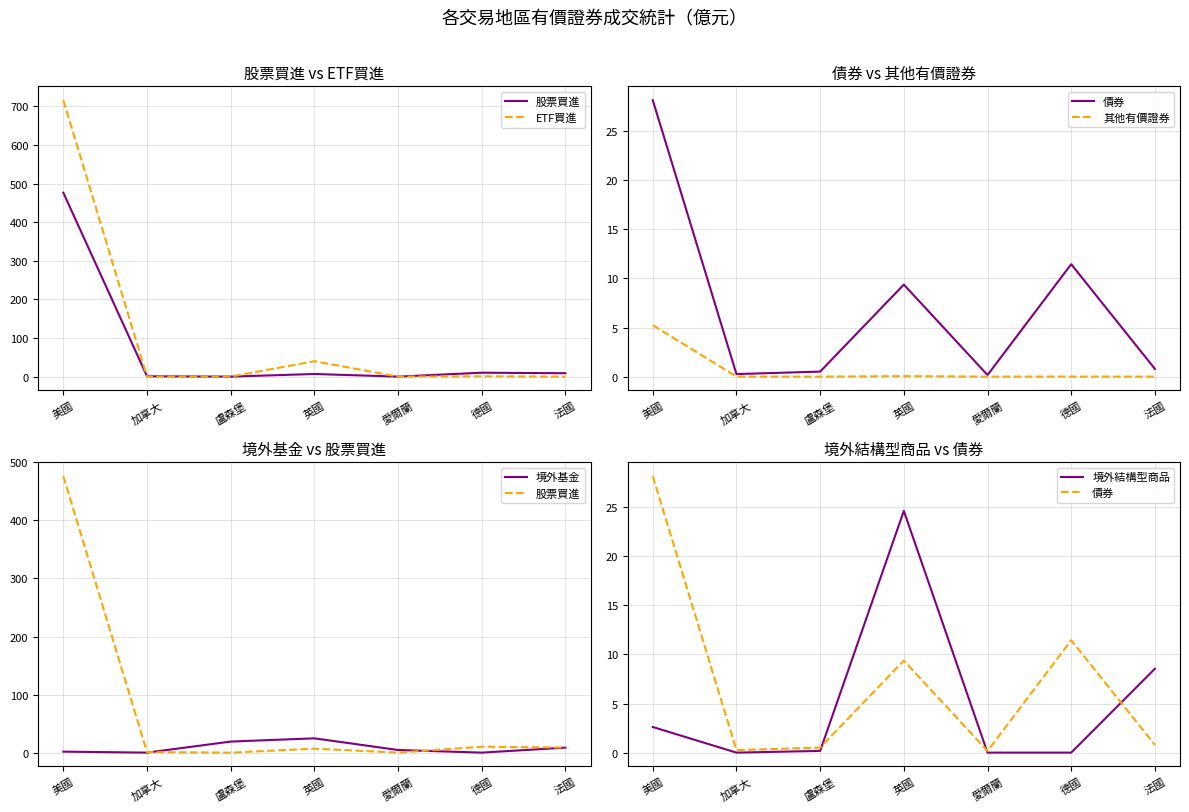

Where do 境外結構型商品 and 股票買進 first cross each other?

加拿大 and 盧森堡